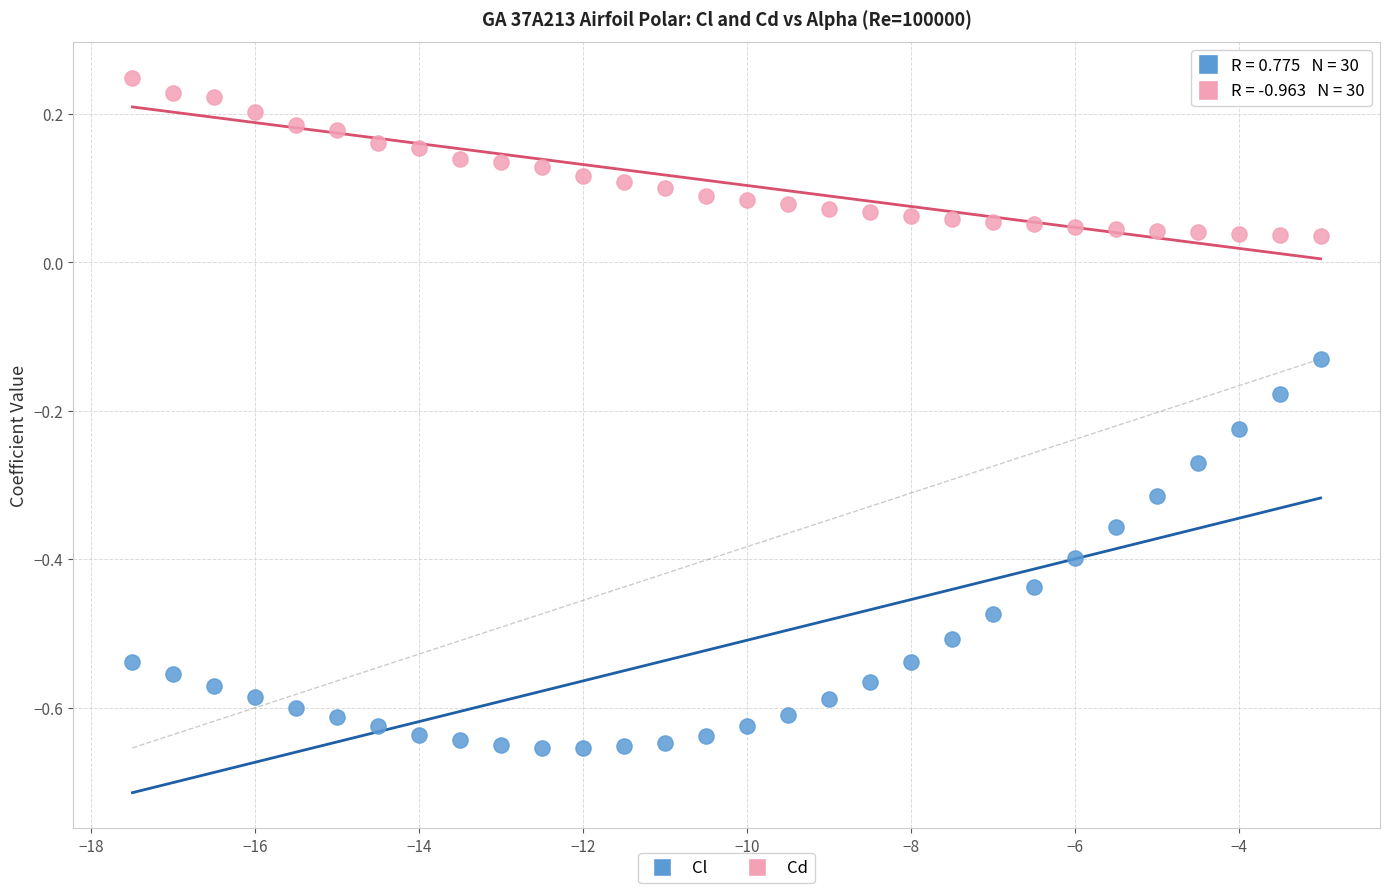

Which series contains the highest Y value?

Cd